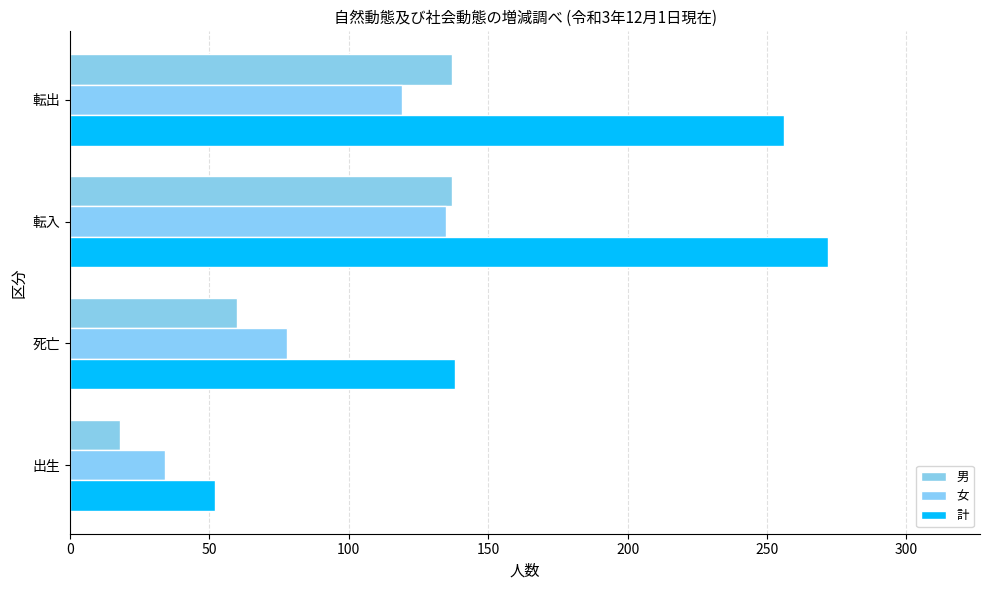

What is the value of the 計 bar at the 1st from the left?

52